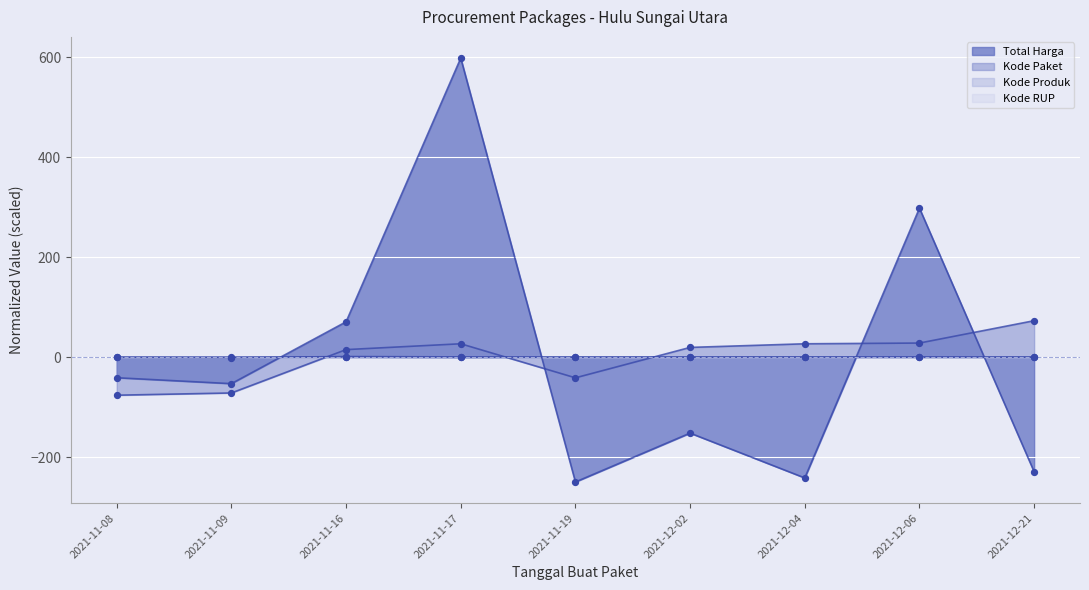

Which series contains the highest Y value?

Total Harga